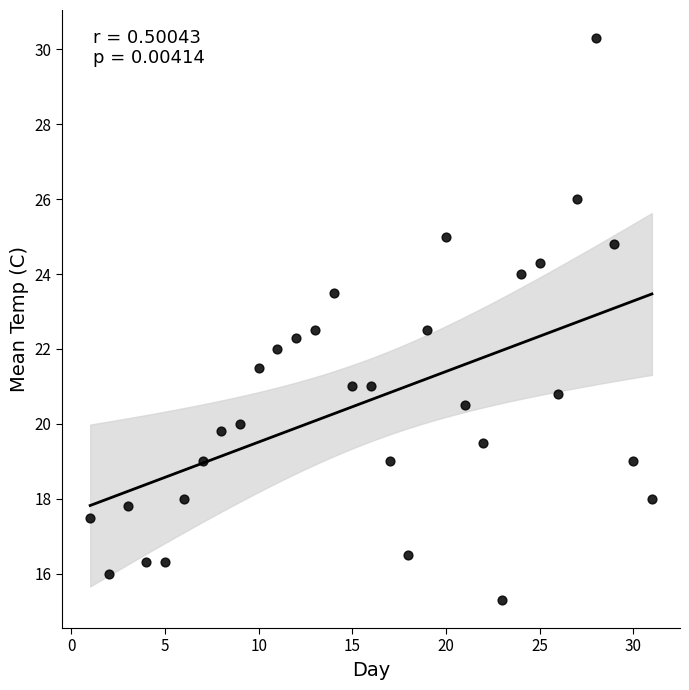

What is the range of X values (max minus min)?

30.0